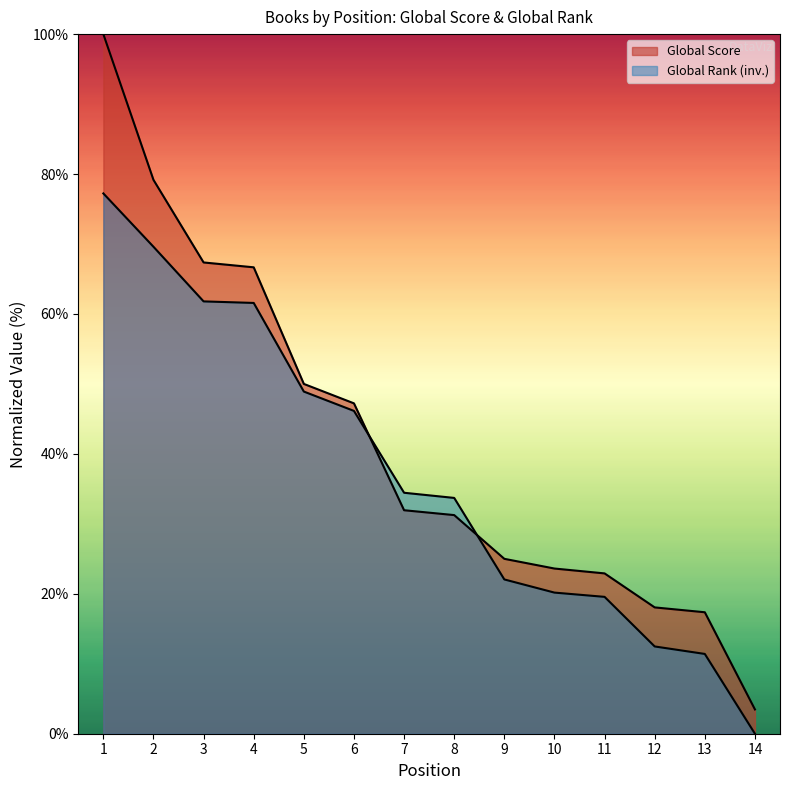

What is the minimum value for Global Score?

3.5